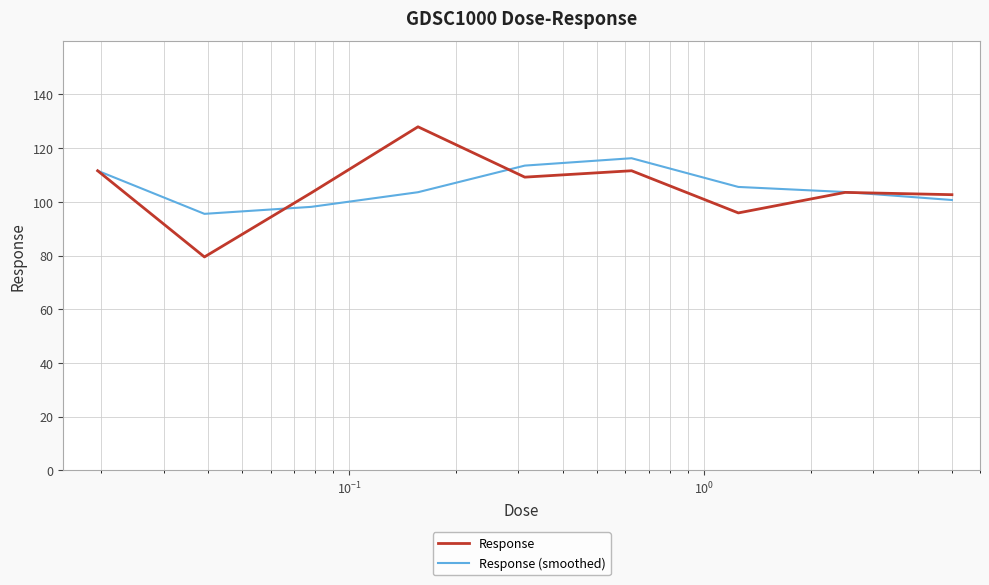

List the series in order of their peak value, lowest first.

Response (smoothed), Response